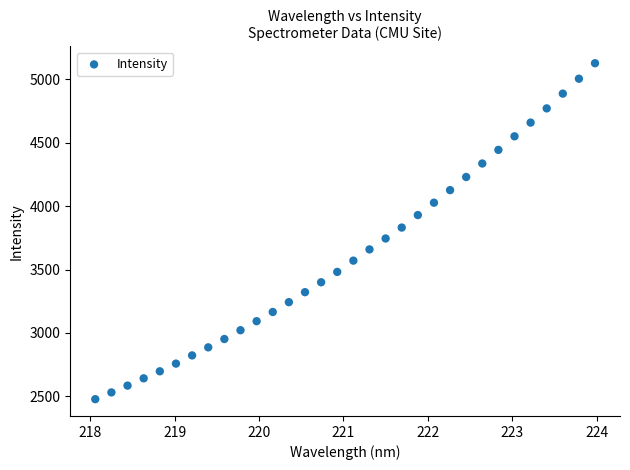

What is the range of Y values (max minus min)?

2651.6